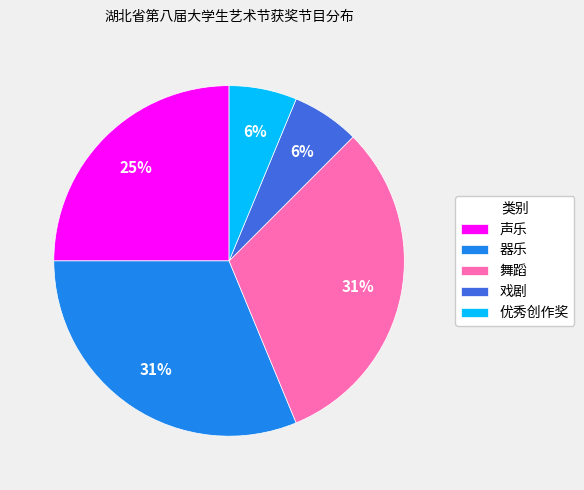

Count the number of slices in the pie.

5